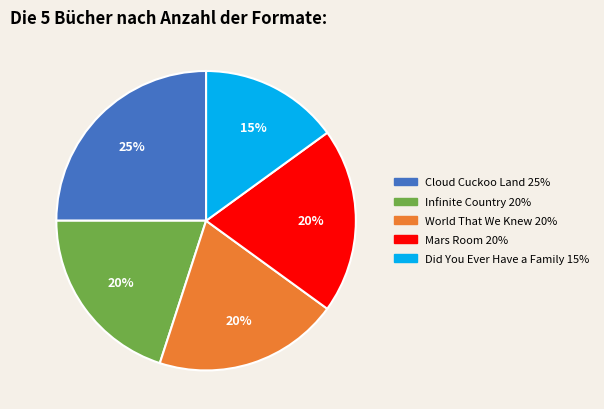

Count the number of slices in the pie.

5